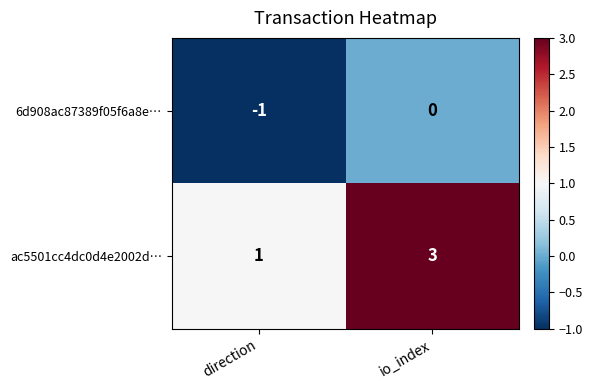

True or false: 6d908ac87389f05f6a8e… has a value of -1 at direction.

True